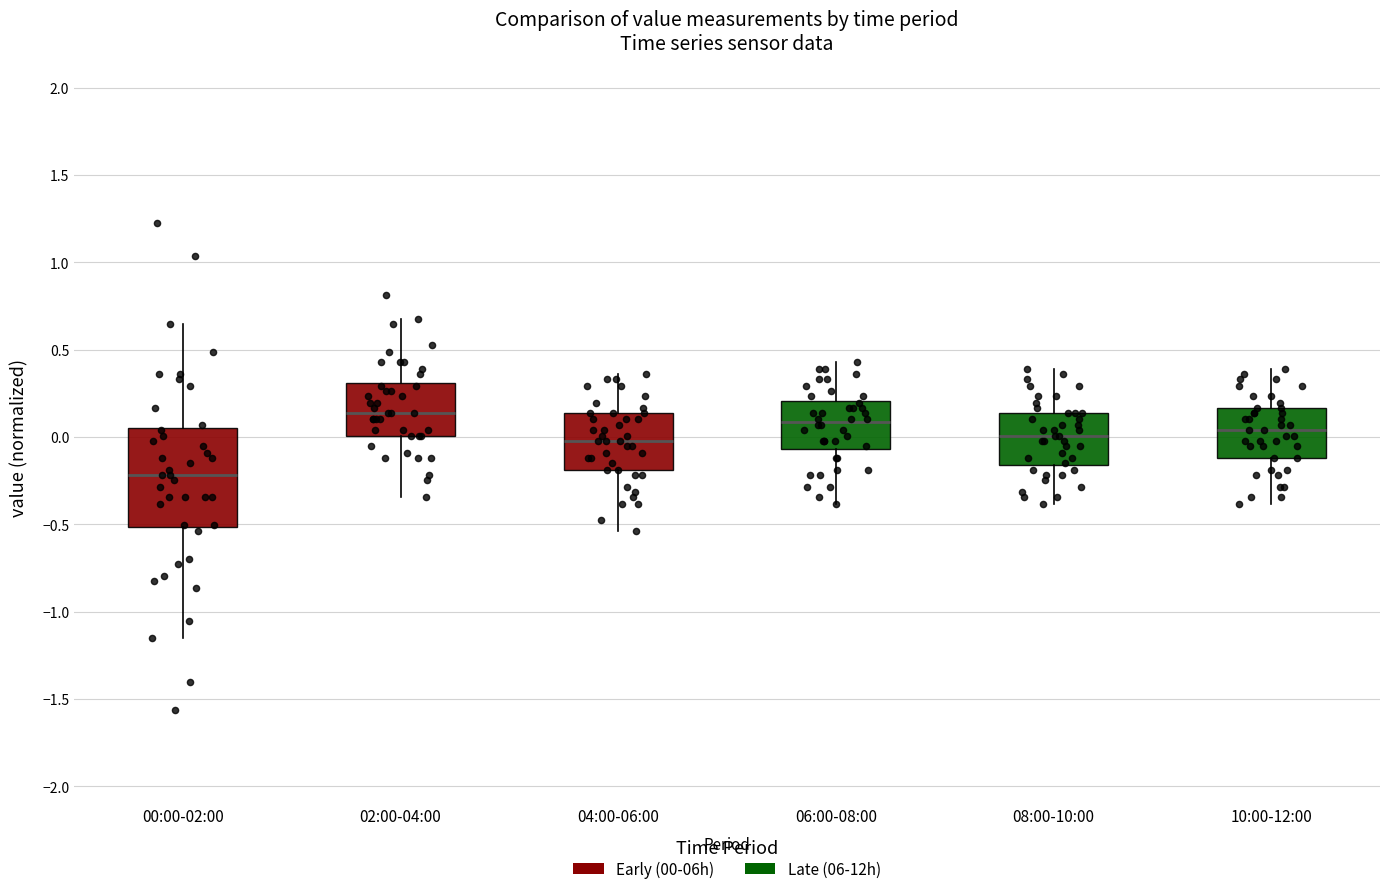

Where is the lower edge of the box for 02:00-04:00 on the y-axis? The values are not printed on the chart, so give them approximately, as read against the axis.

0.00